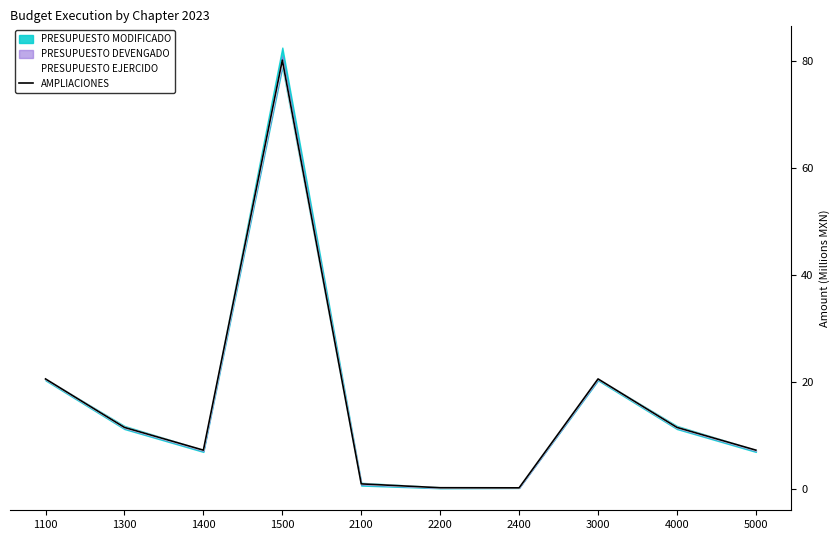

What is the sum of the AMPLIACIONES values at 3000 and 2200?

21.0